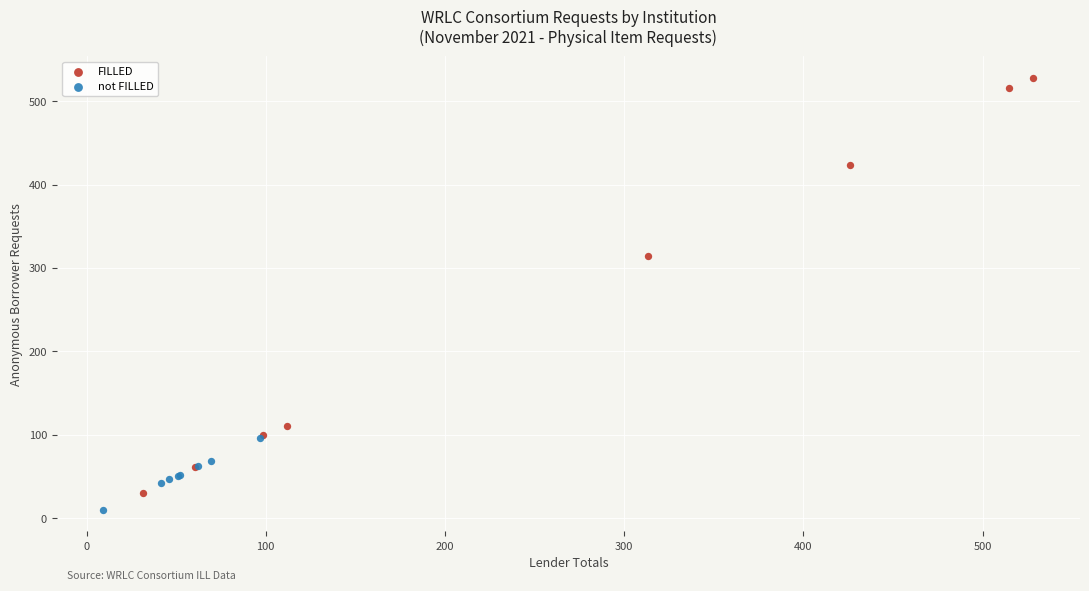

Which series contains the highest Y value?

FILLED